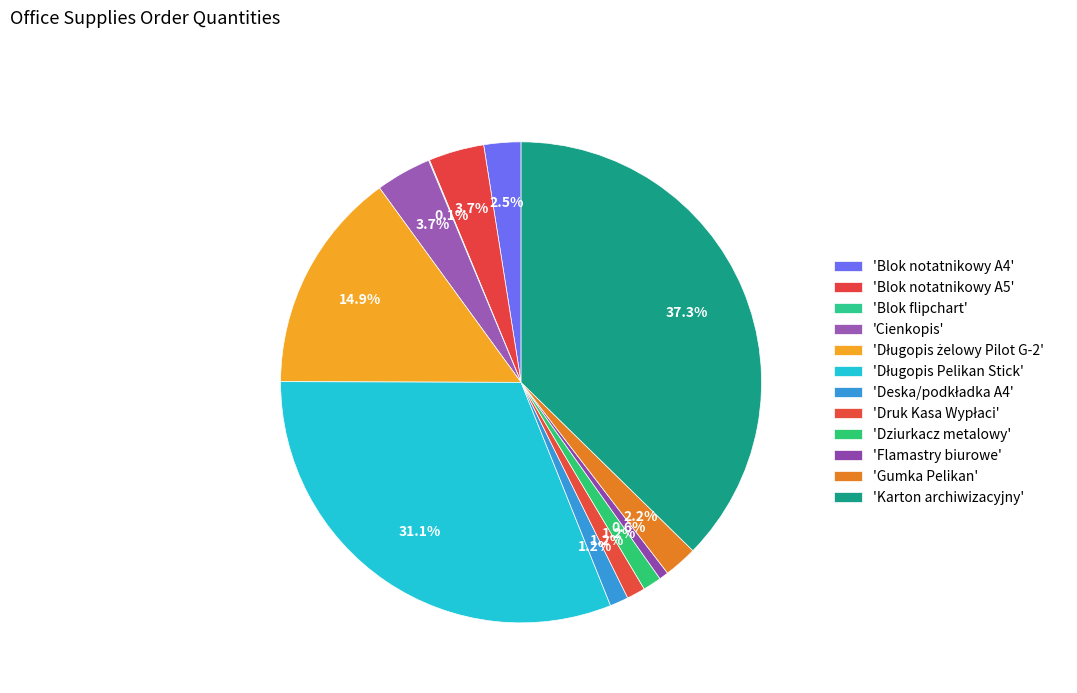

Rank the categories by value from lowest to highest.

Blok flipchart, Flamastry biurowe, Deska/podkładka A4, Druk Kasa Wypłaci, Dziurkacz metalowy, Gumka Pelikan, Blok notatnikowy A4, Blok notatnikowy A5, Cienkopis, Długopis żelowy Pilot G-2, Długopis Pelikan Stick, Karton archiwizacyjny